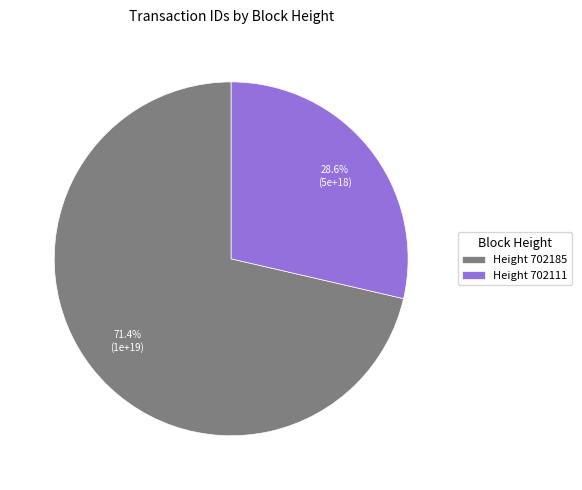

Which slice is the smallest?

Height 702111